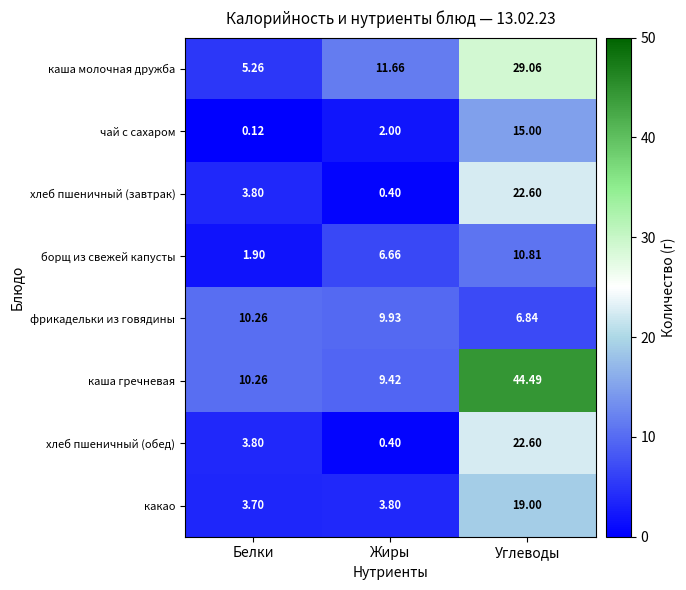

What is the total value across all series at Углеводы?

170.4